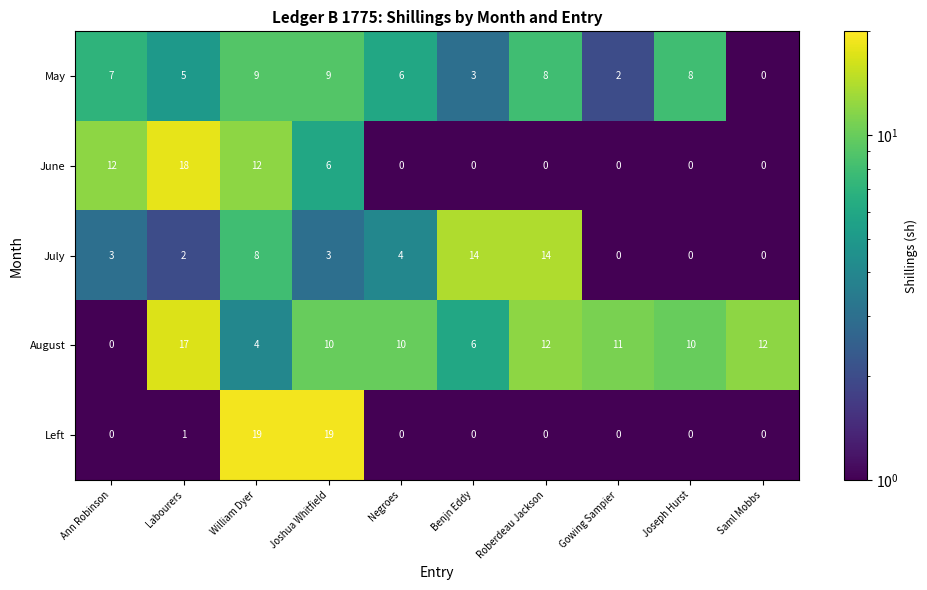

Rank the series by their maximum value, from lowest to highest.

May, July, August, June, Left